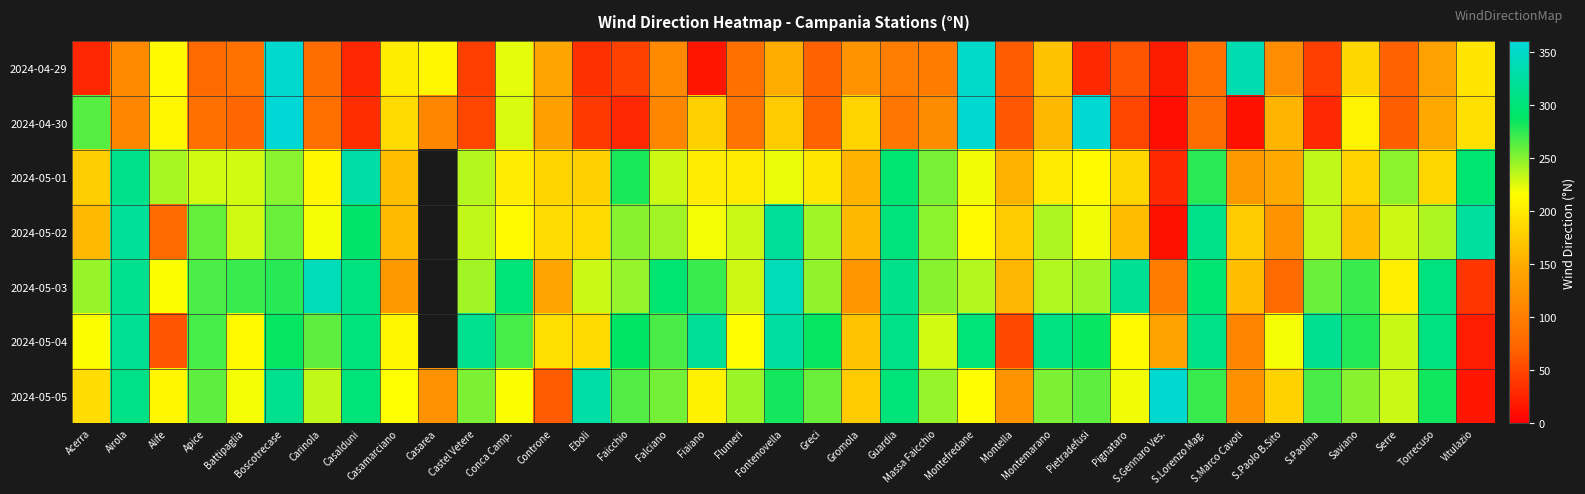

What is the spread (max minus min) of values at S.Lorenzo Mag.?

229.0